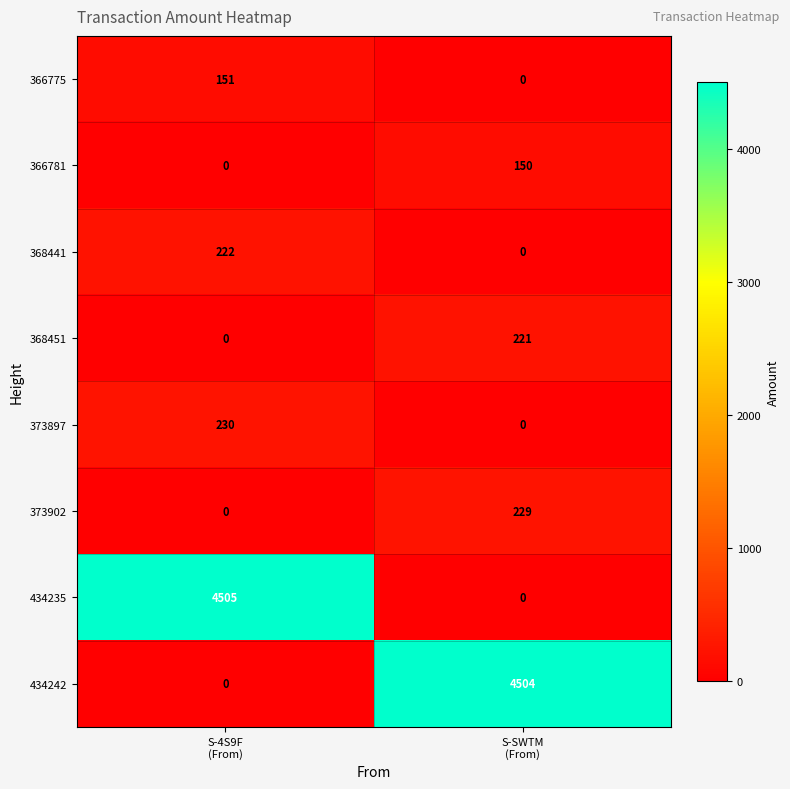

List the series in order of their peak value, lowest first.

366781, 366775, 368451, 368441, 373902, 373897, 434242, 434235